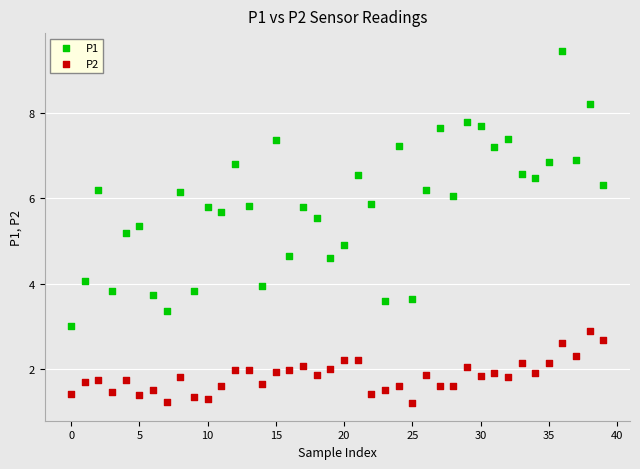

Which series reaches the maximum Y coordinate?

P1